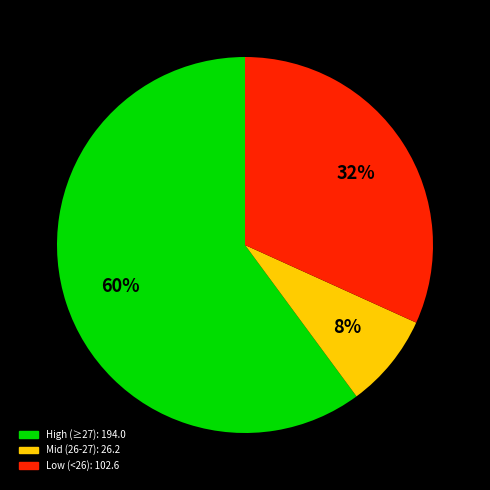

Is there a majority slice in this chart?

Yes